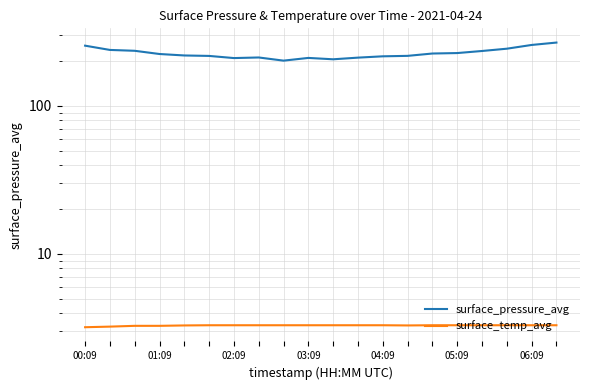

Which series has the largest range (max minus min)?

surface_pressure_avg